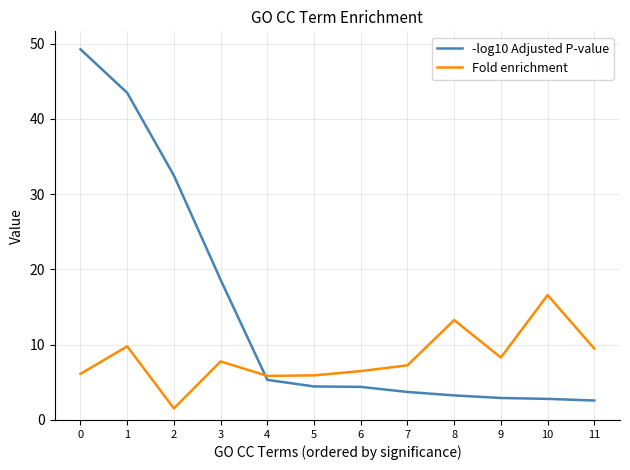

How many lines are shown in the chart?

2